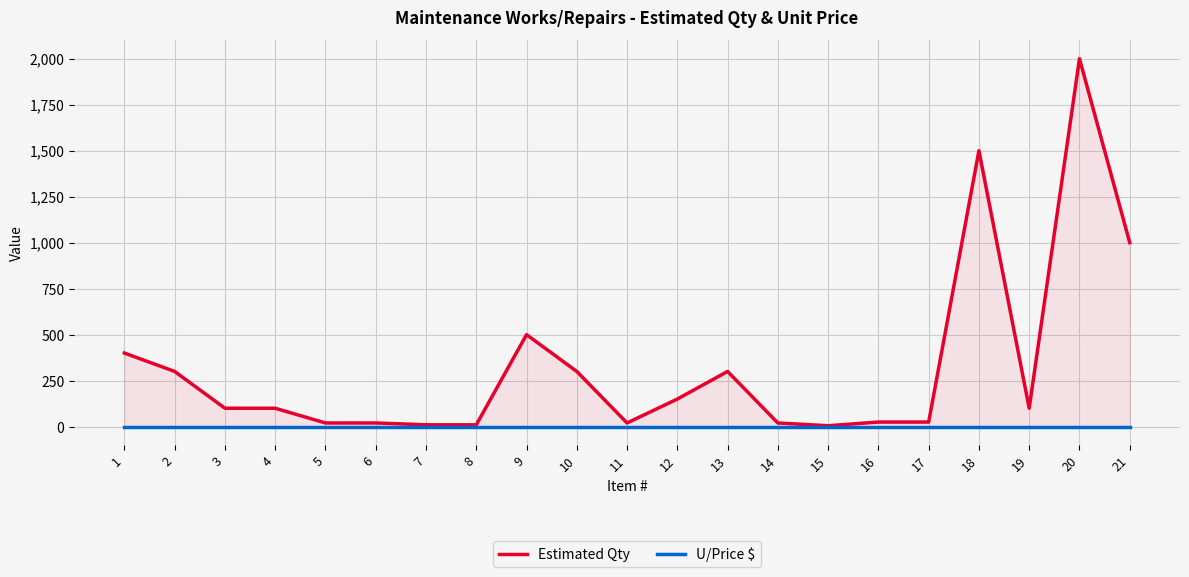

What is the total value across all series at 10?

300